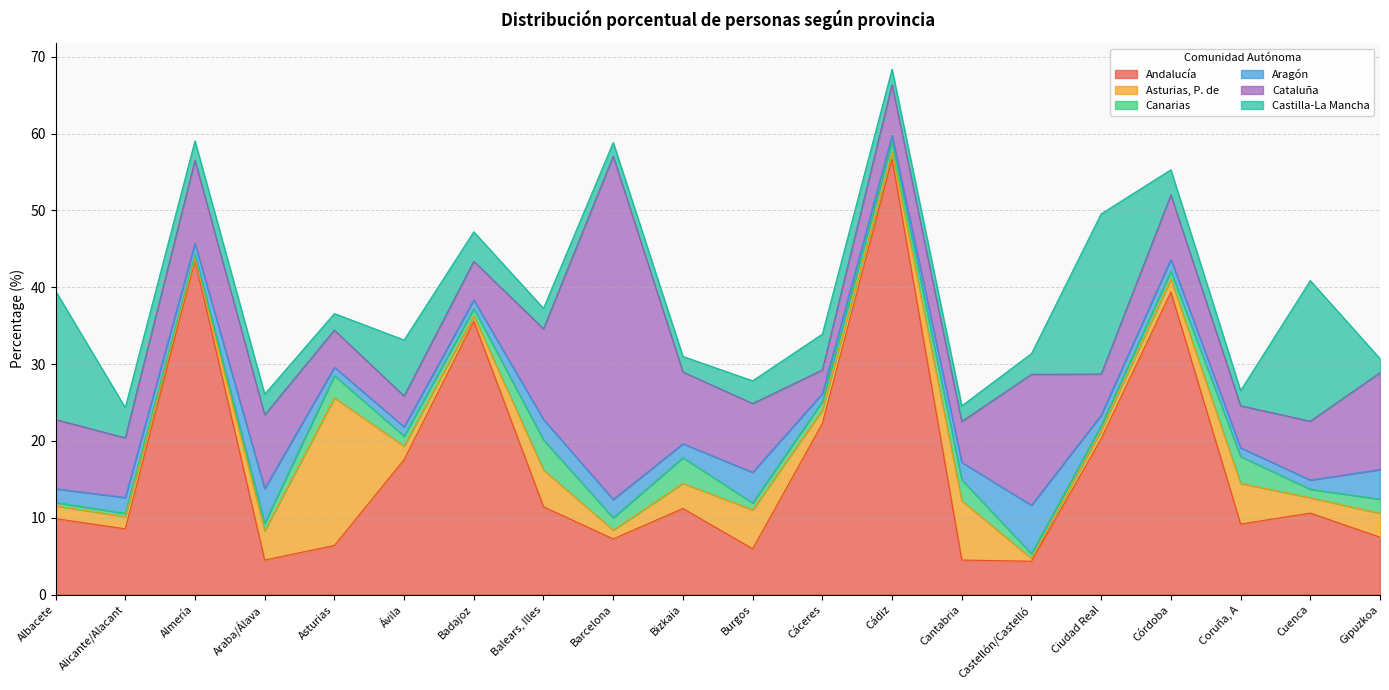

At Asturias, list the series in order from smallest to largest.

Aragón, Castilla-La Mancha, Canarias, Cataluña, Andalucía, Asturias, P. de